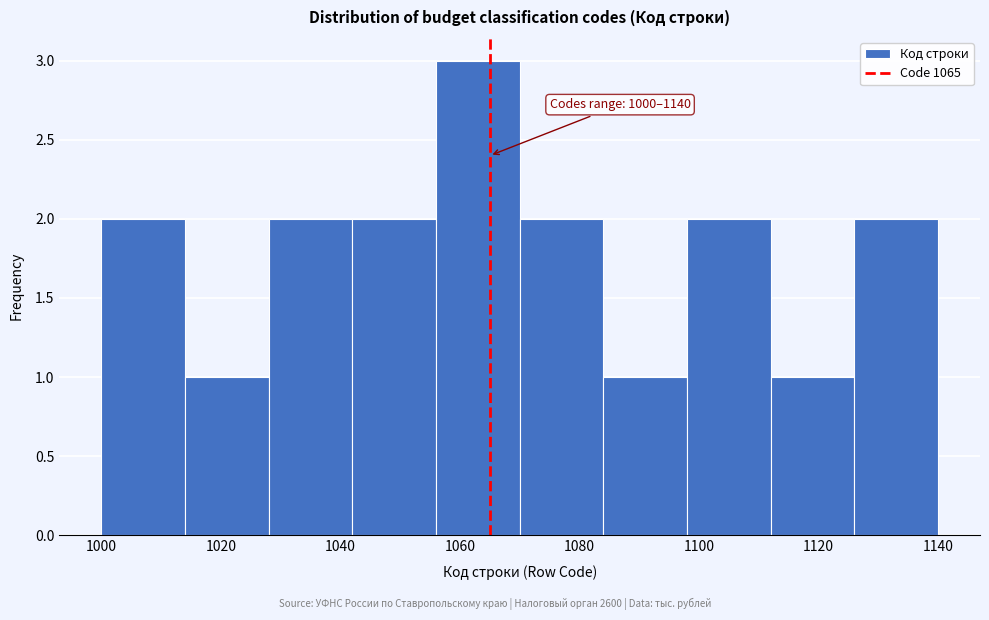

Over which range of the x-axis is the bar tallest?

1056 to 1070